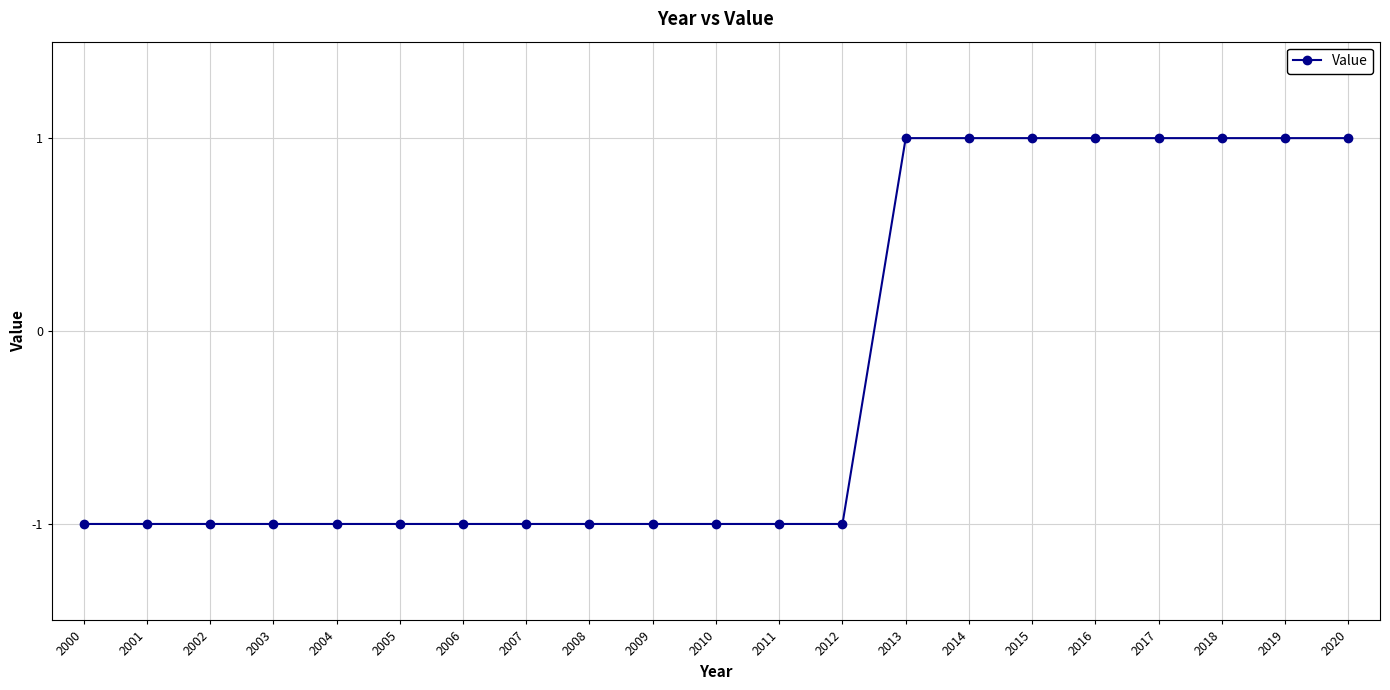

What is the change in value from 2011 to 2018?

+2